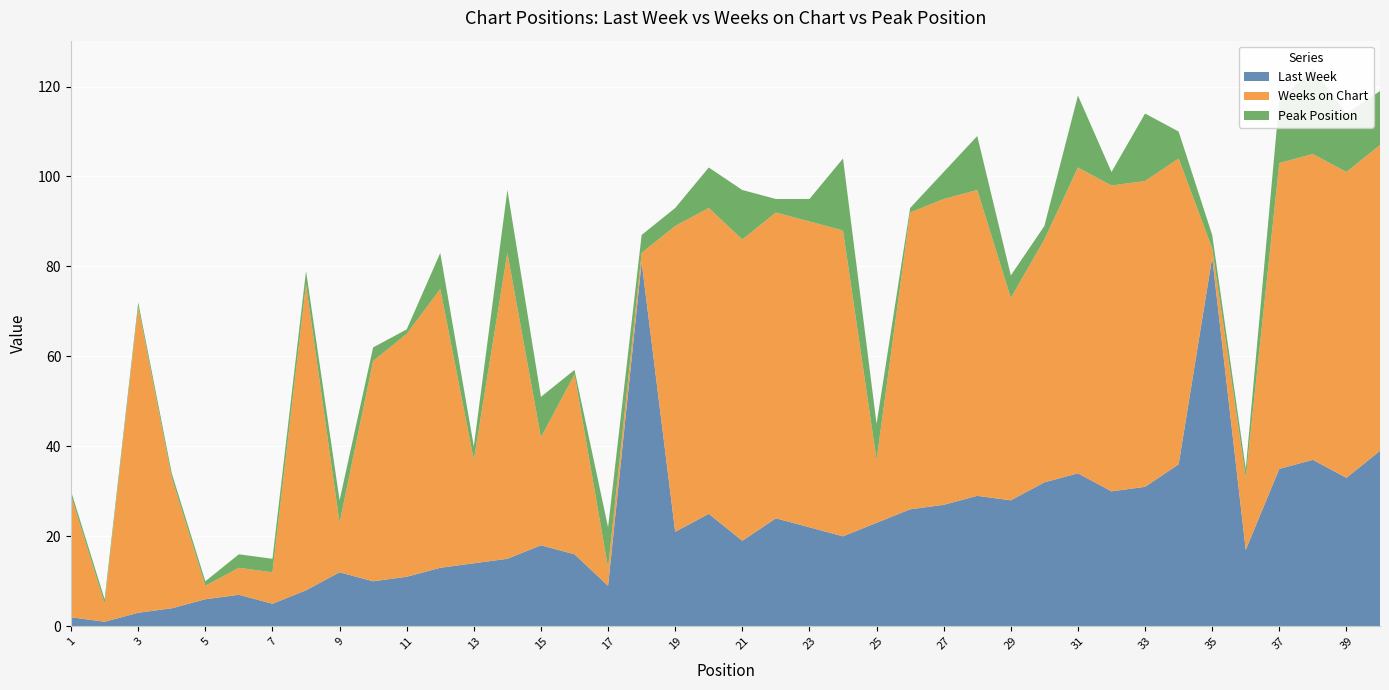

Reading left to right, extract all data points from this chart.

Last Week: 2	1	3	4	6	7	5	8	12	10	11	13	14	15	18	16	9	81	21	25	19	24	22	20	23	26	27	29	28	32	34	30	31	36	82	17	35	37	33	39
Weeks on Chart: 27	4	68	29	3	6	7	68	11	49	54	62	23	68	24	40	4	2	68	68	67	68	68	68	14	66	68	68	45	54	68	68	68	68	2	16	68	68	68	68
Peak Position: 1	1	1	1	1	3	3	3	5	3	1	8	3	14	9	1	9	4	4	9	11	3	5	16	8	1	6	12	5	3	16	3	15	6	3	2	14	19	13	12